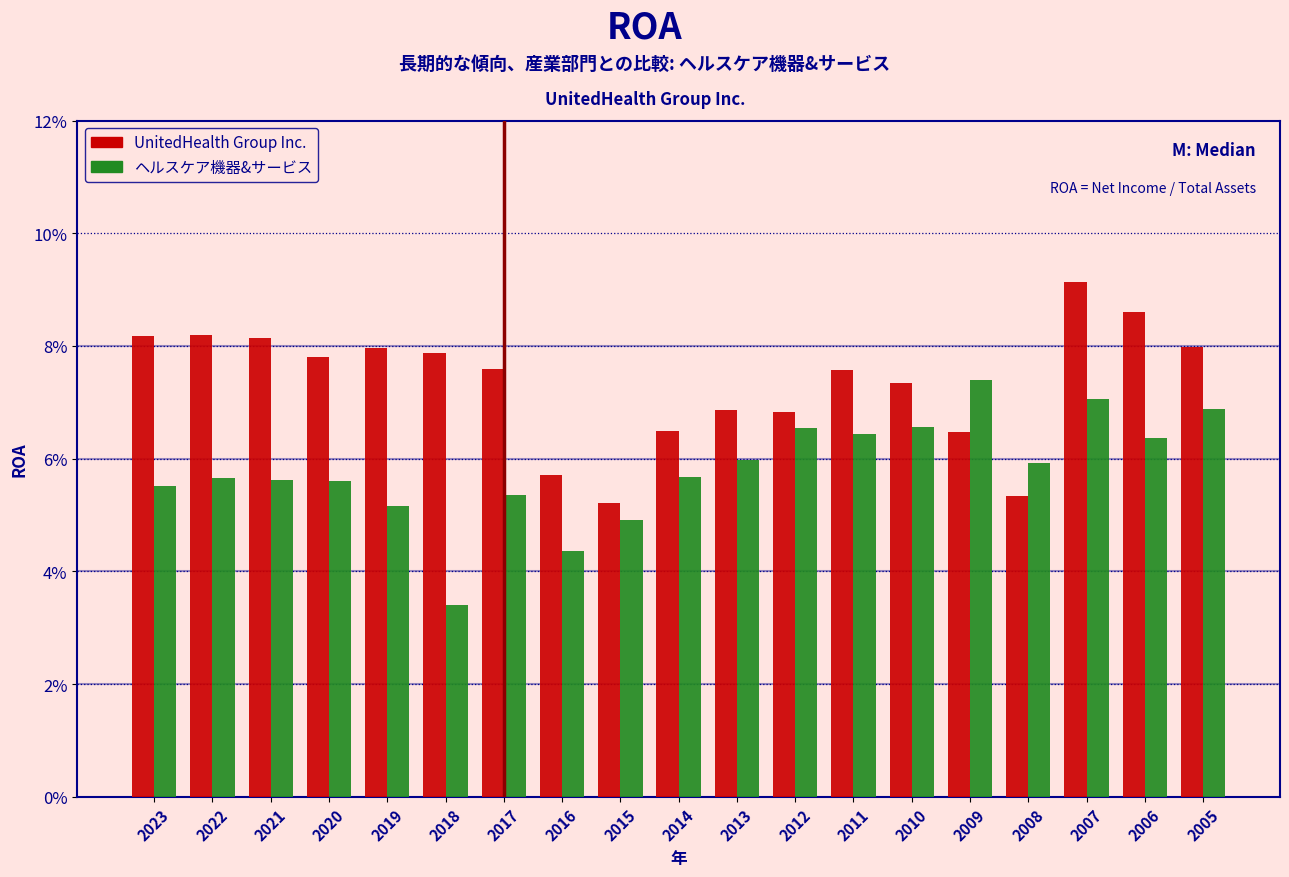

What are all the series names shown in the legend?

UnitedHealth Group Inc., ヘルスケア機器&サービス